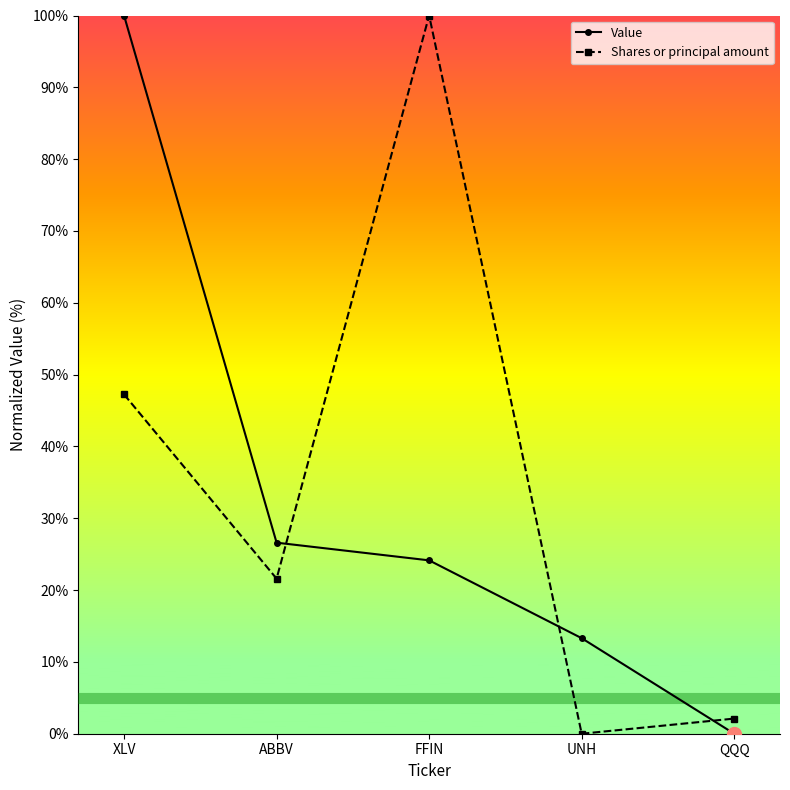

What is the spread (max minus min) of values at XLV?

52.8